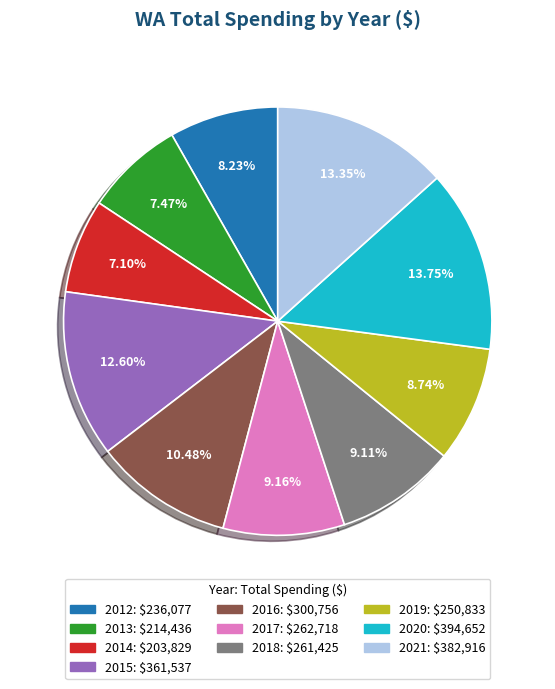

What is the ratio of the value at 2012 to the value at 2015?

0.7